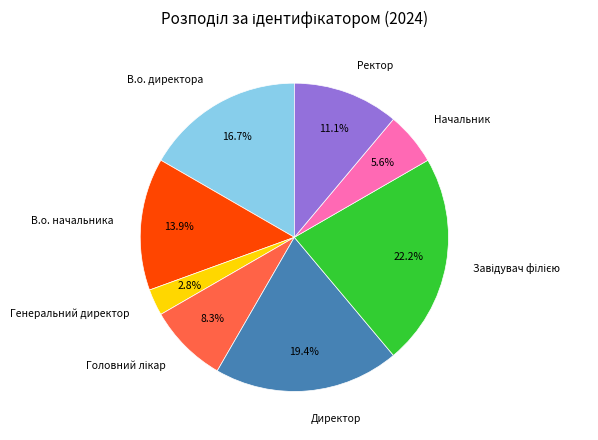

To the nearest percent, what is the difference between the largest and smallest slice percentages?

19%